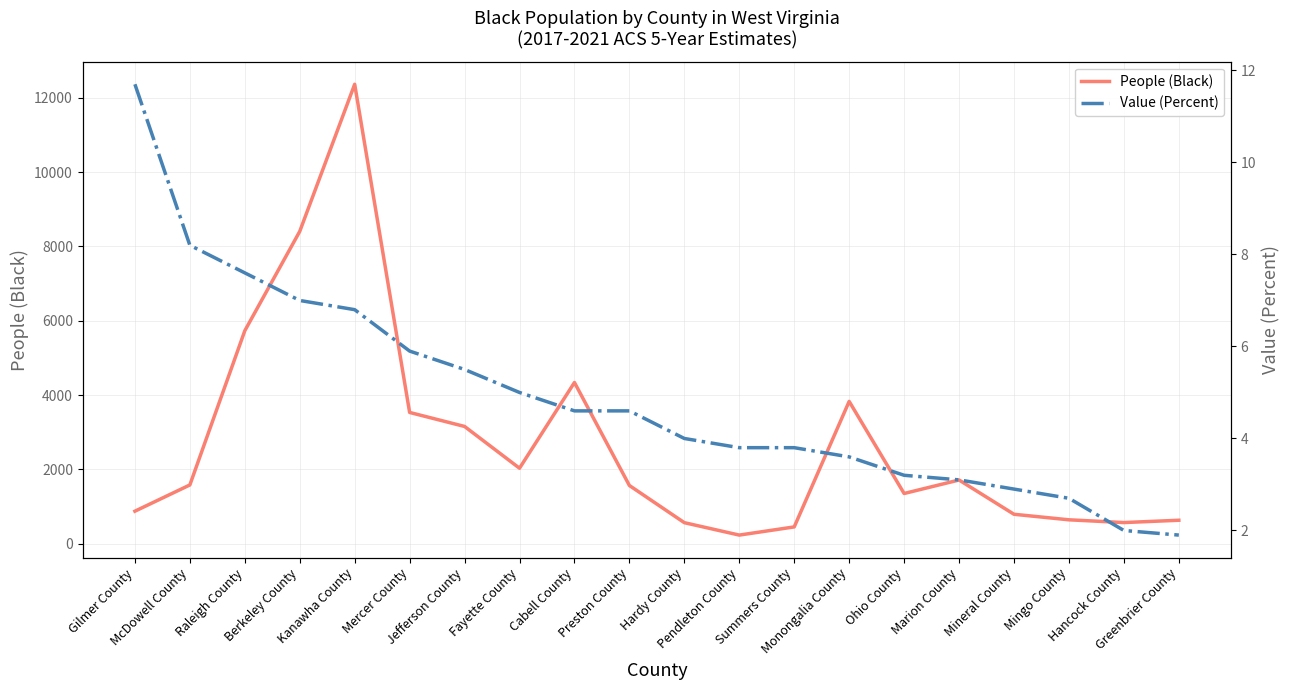

At how many categories does at least one series exceed 10924?

1